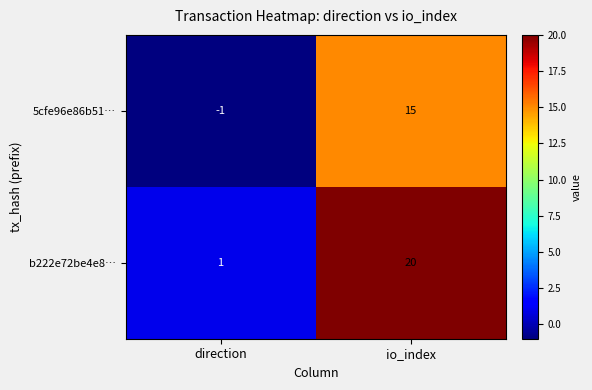

Is it true that b222e72be4e8… equals 31 at io_index?

False